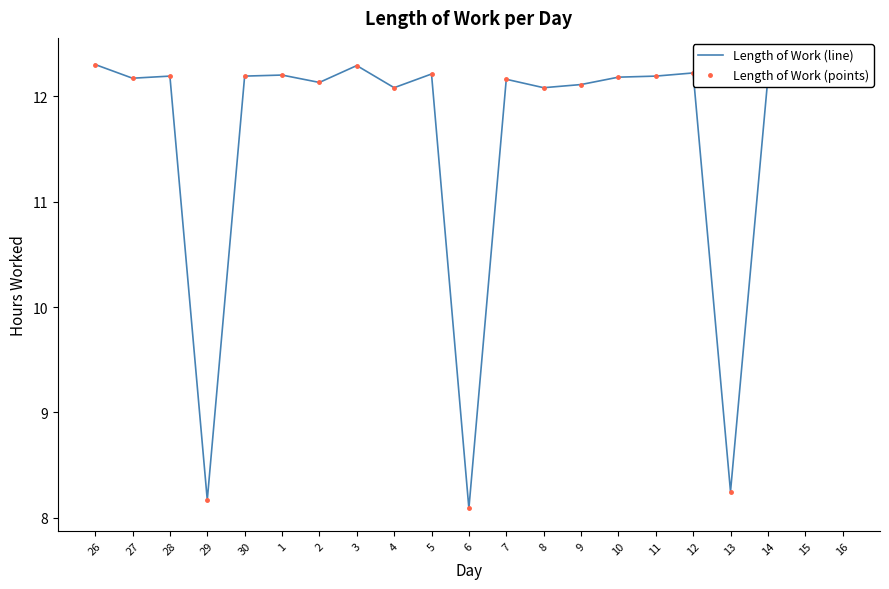

True or false: Length of Work (line) and Length of Work (points) cross at least once.

False